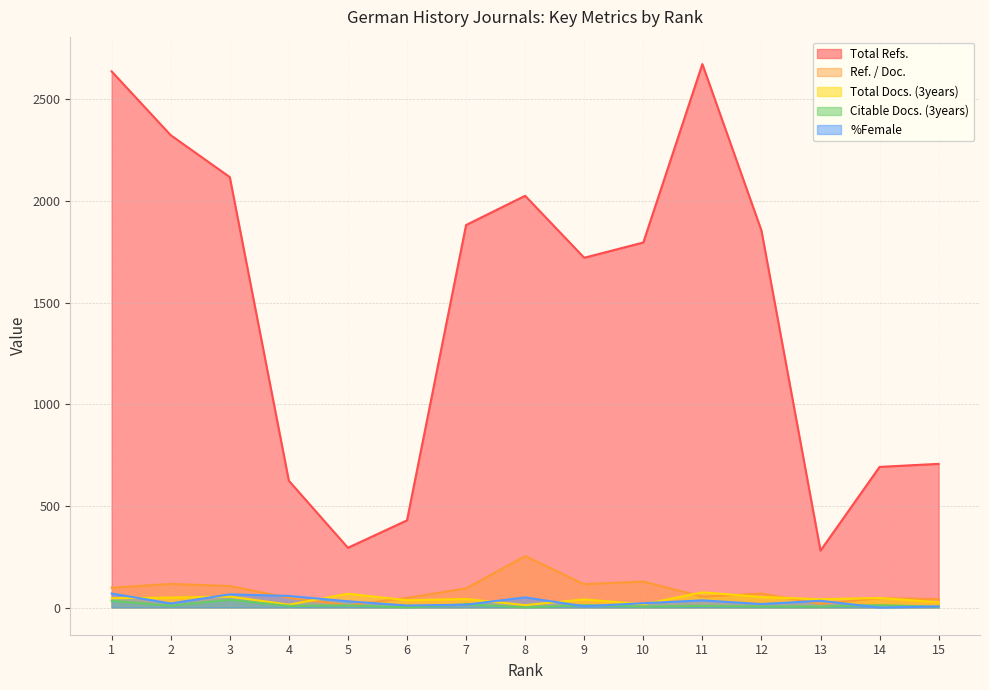

At which label is %Female closest to 34?

13